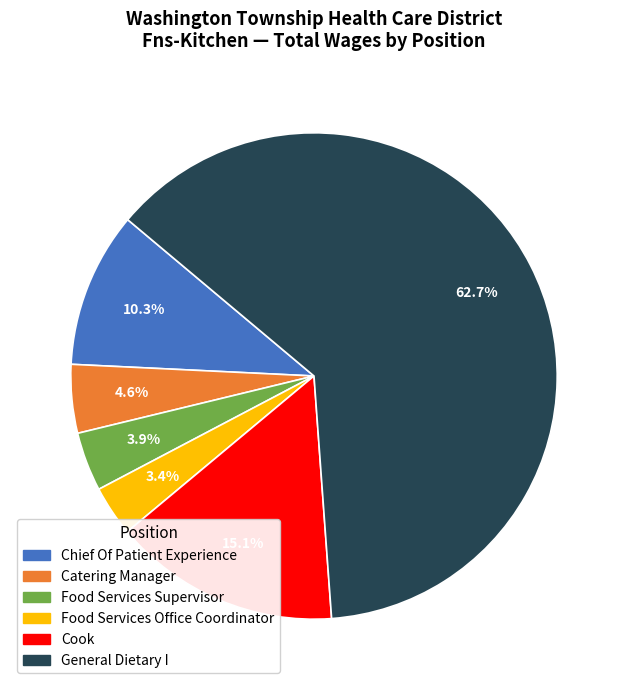

To the nearest percent, what is the combined percentage of Food Services Office Coordinator and Catering Manager?

8%